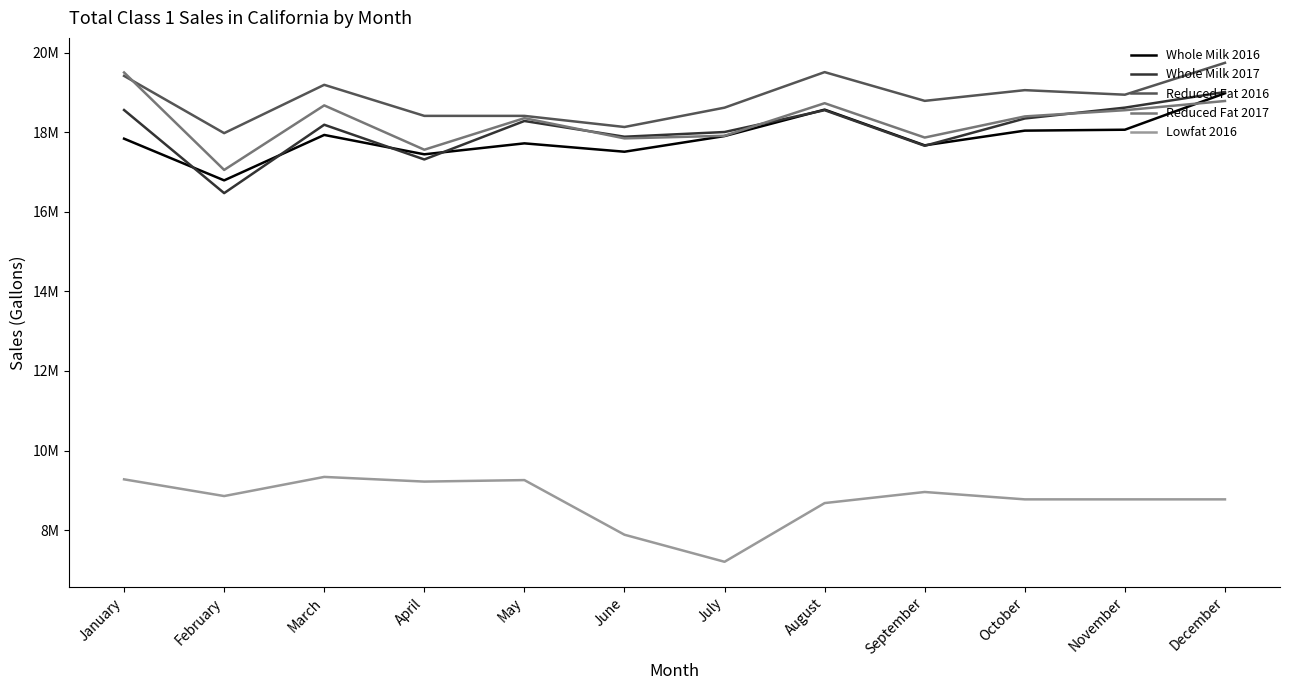

Where is Whole Milk 2017 nearest to the value 17739548?

September